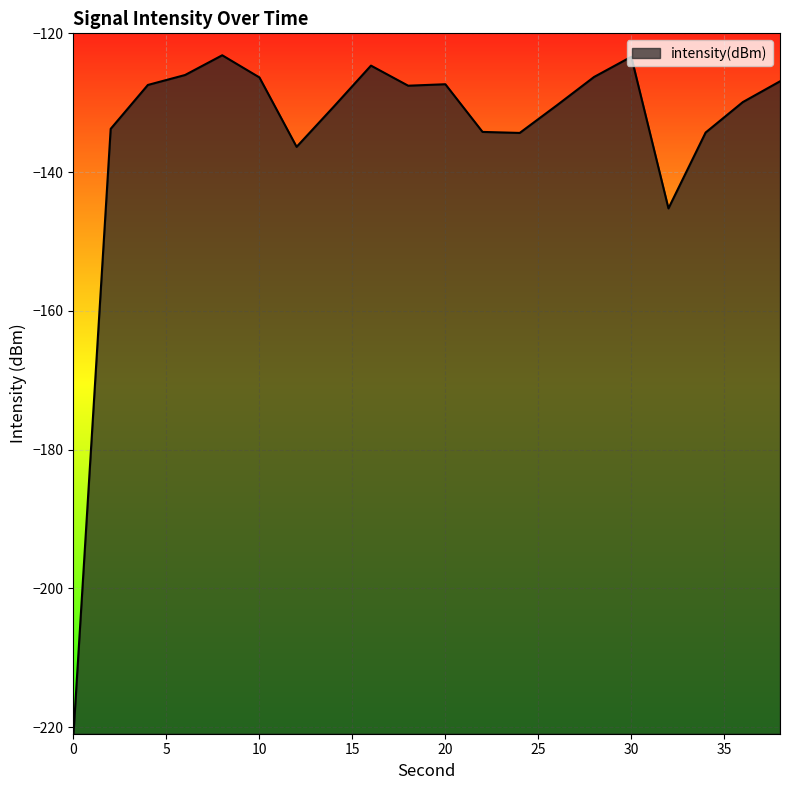

What is the smallest value displayed?

-221.0